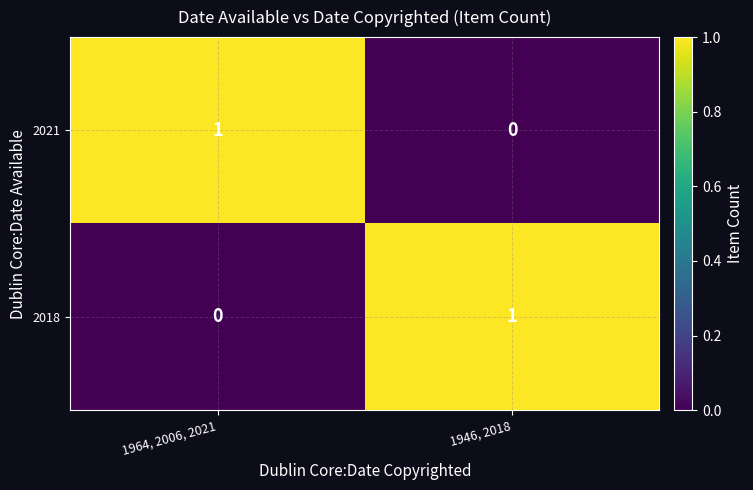

At how many categories does at least one series exceed 0?

2